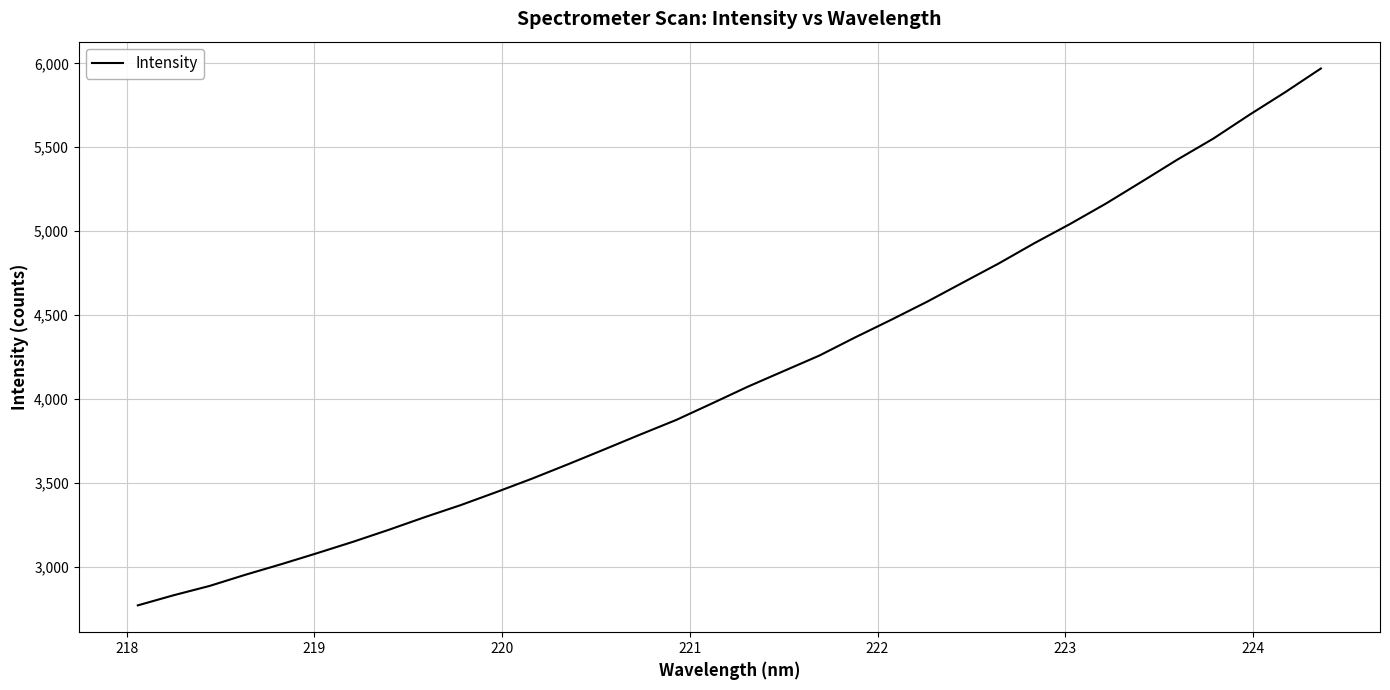

What is the maximum value shown in the chart?

5968.9